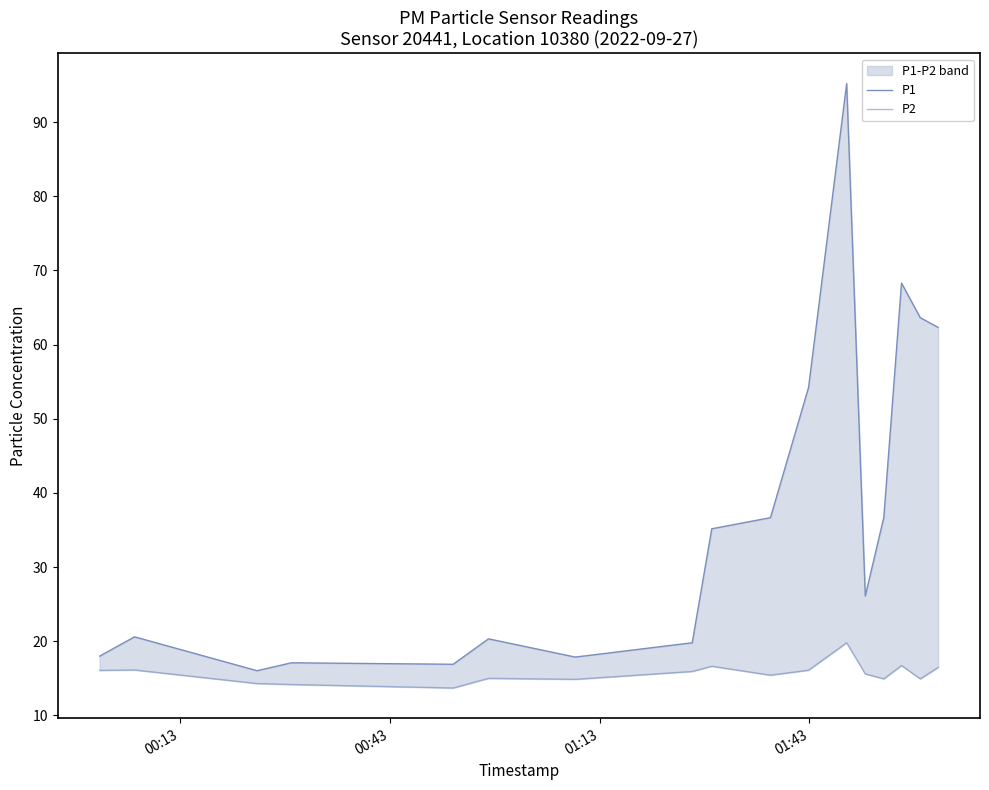

What is the sum of all P2 values?

266.8